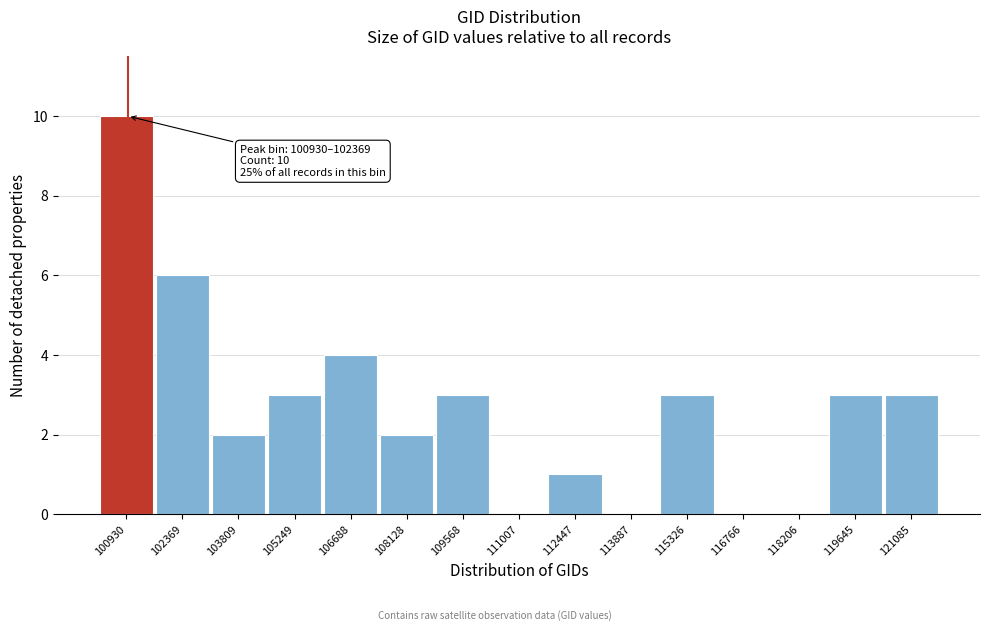

Reading left to right, transcribe all the data shown in this chart.

100930=10	102369=6	103809=2	105249=3	106688=4	108128=2	109568=3	111007=0	112447=1	113887=0	115326=3	116766=0	118206=0	119645=3	121085=3